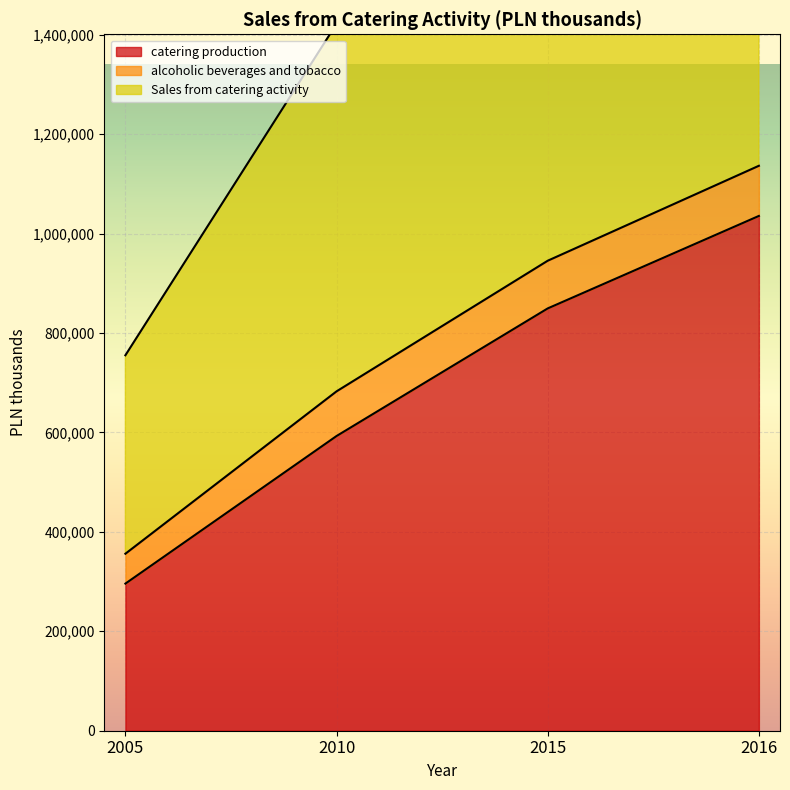

What is the highest value of the catering production series?

1035369